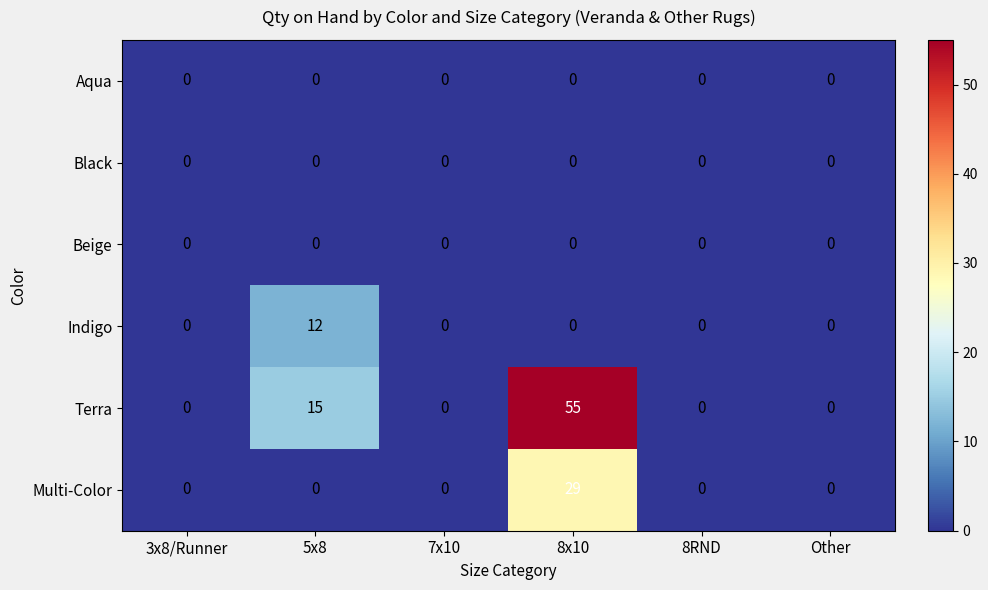

Which series has the largest range (max minus min)?

Terra